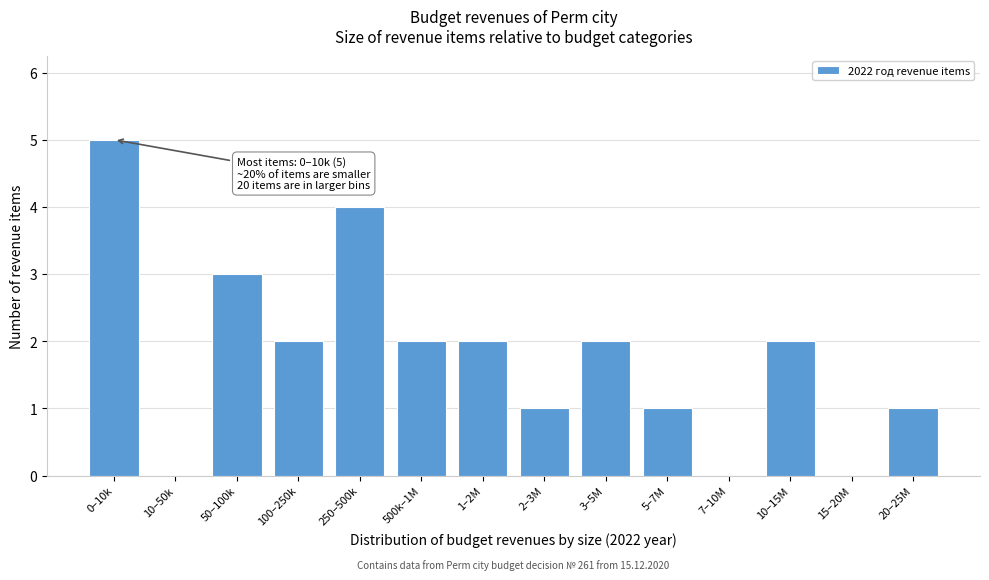

Reading left to right, what are all the values shown in this chart?

0–10k=5	10–50k=0	50–100k=3	100–250k=2	250–500k=4	500k–1M=2	1–2M=2	2–3M=1	3–5M=2	5–7M=1	7–10M=0	10–15M=2	15–20M=0	20–25M=1